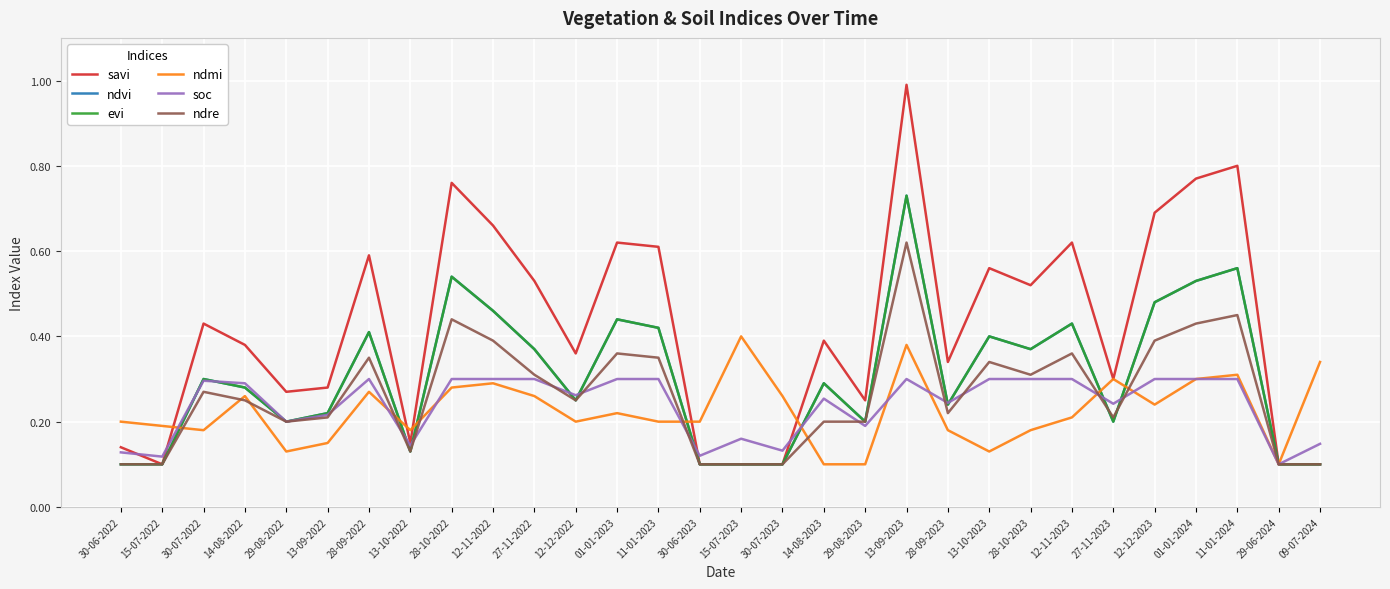

Does the chart have visible grid lines?

Yes